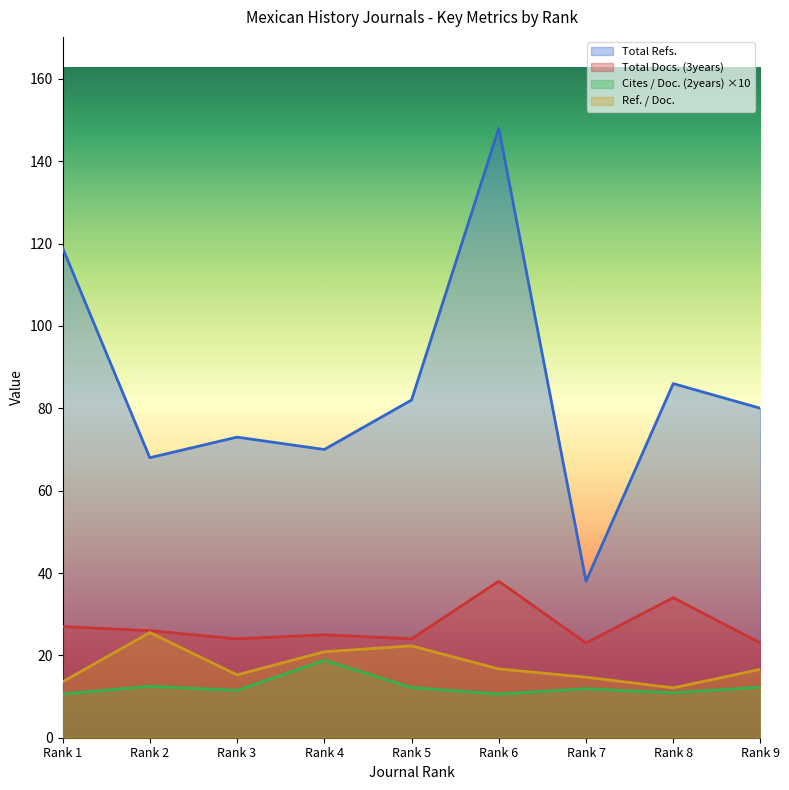

True or false: Cites / Doc. (2years) and Total Docs. (3years) cross at least once.

False